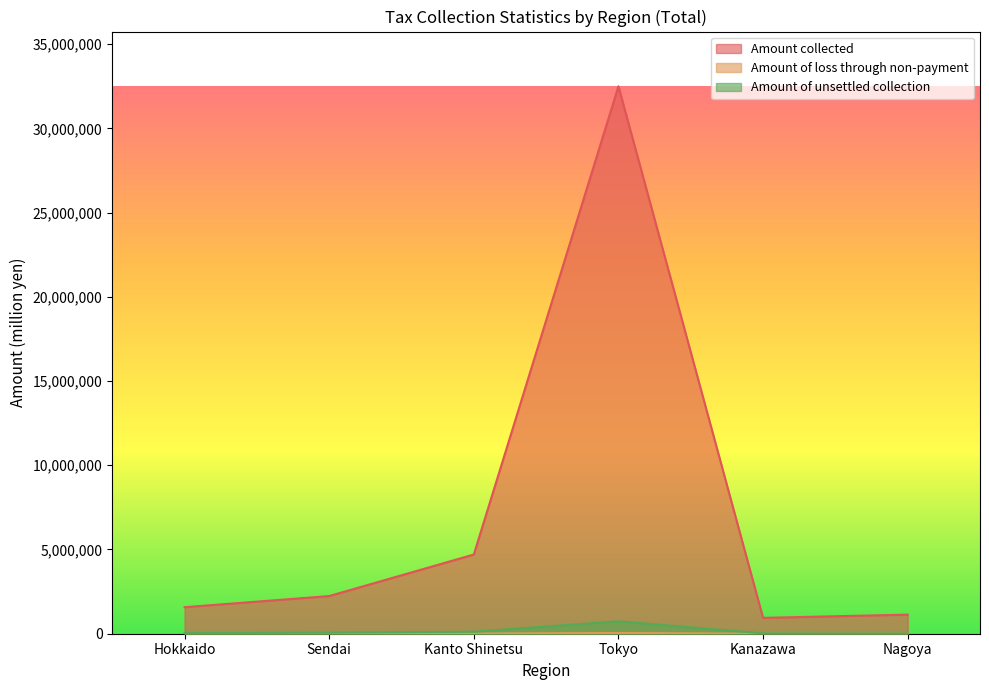

What is the difference between the Amount of loss through non-payment values at Nagoya and Kanazawa?

131